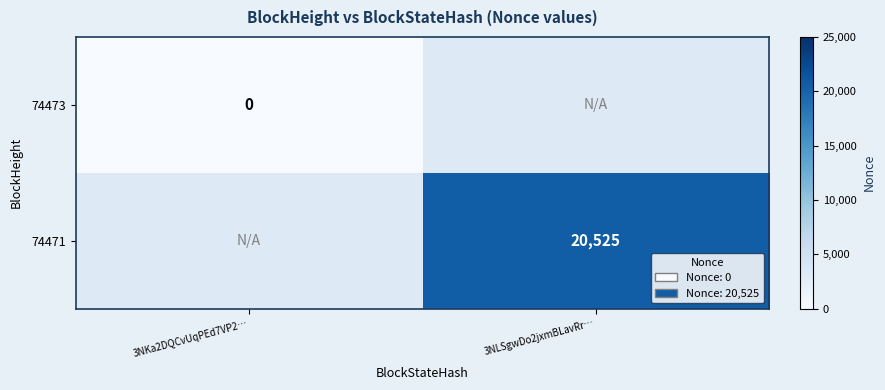

True or false: 74471 has a value of 7436 at 3NLSgwDo2jxmBLavRr….

False